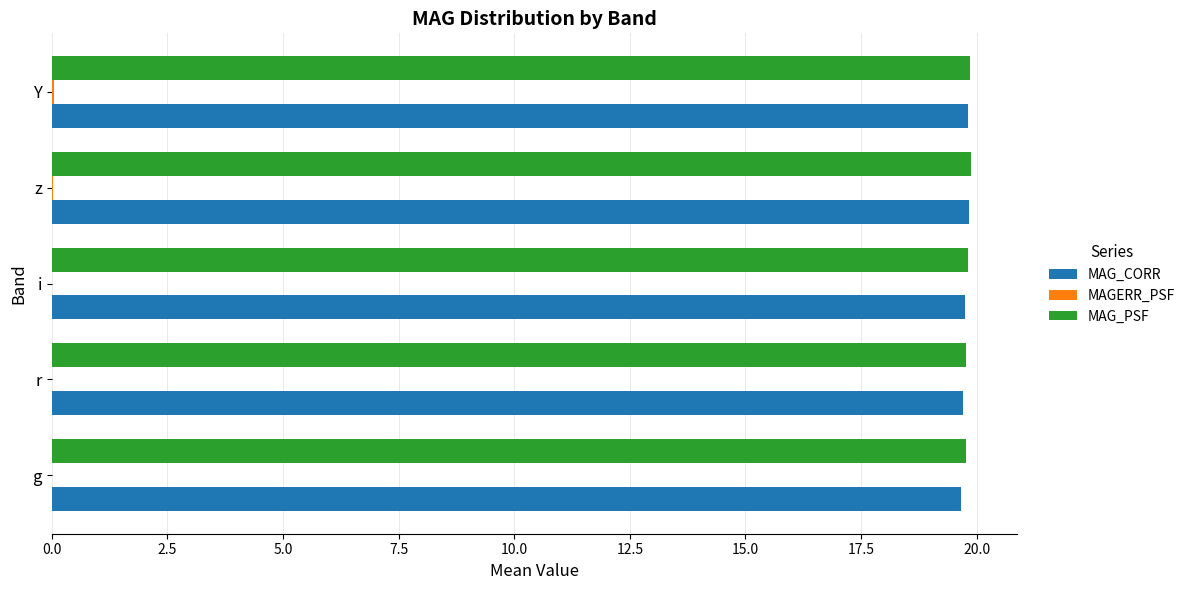

Is it true that MAG_PSF equals 19.8 at g?

True